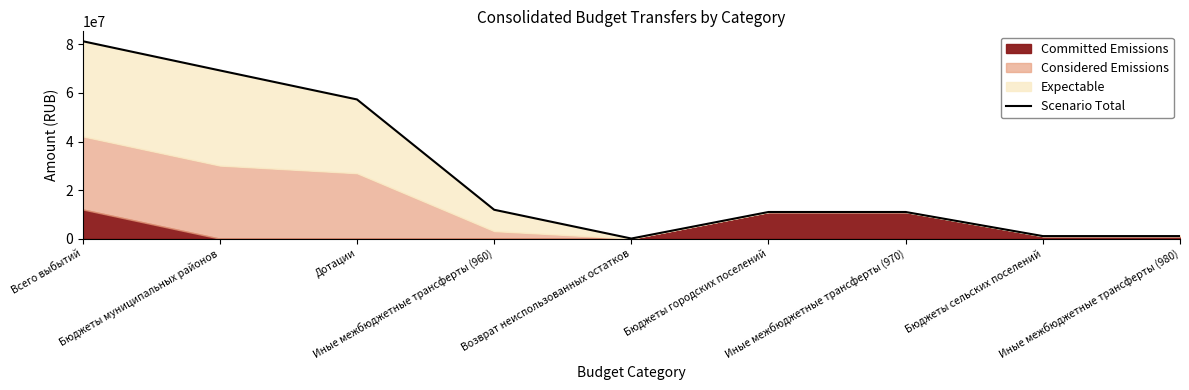

How many interior local valleys (lower than both neighbors) does the data have?

1